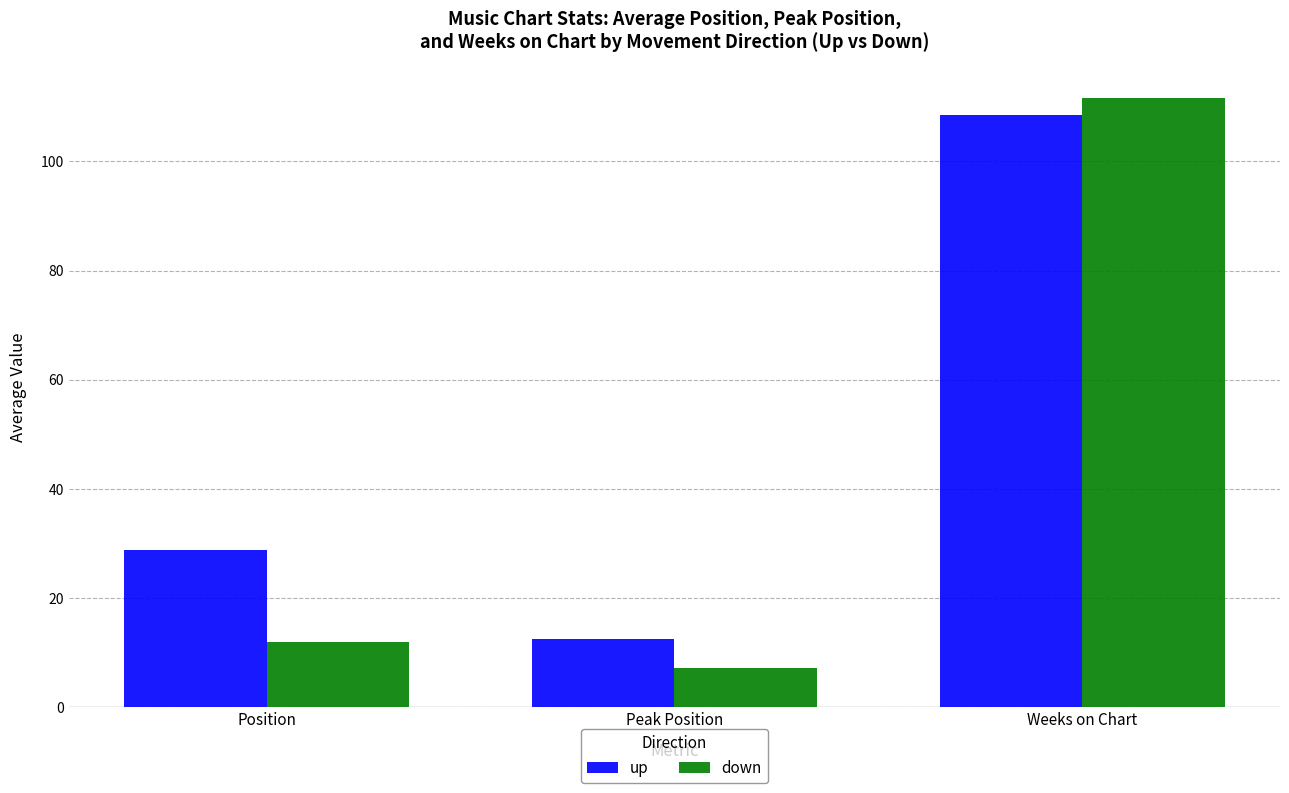

What are all the series names shown in the legend?

up, down